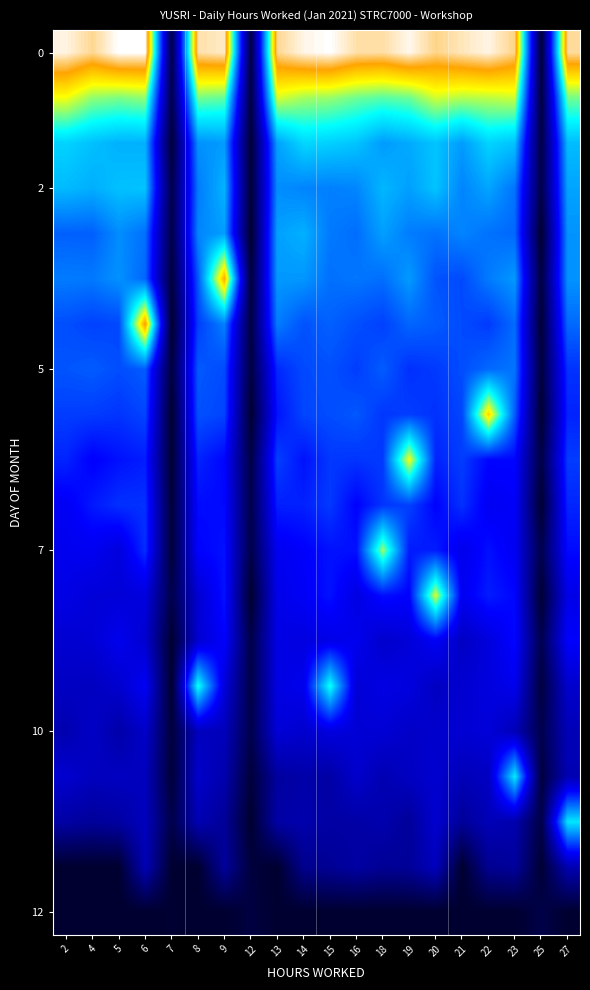

Which series has the largest total across all categories?

row_0